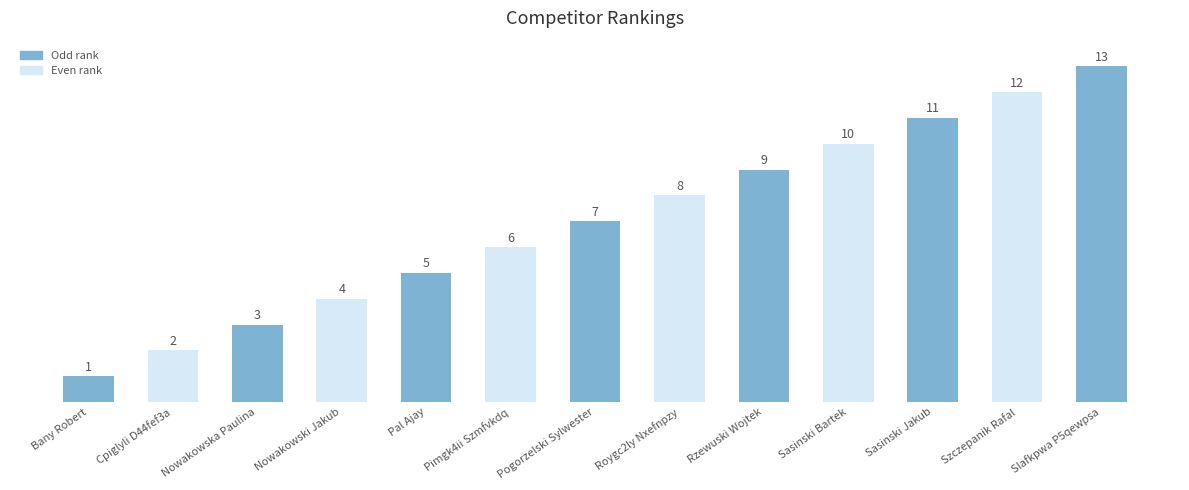

What is the average value?

7